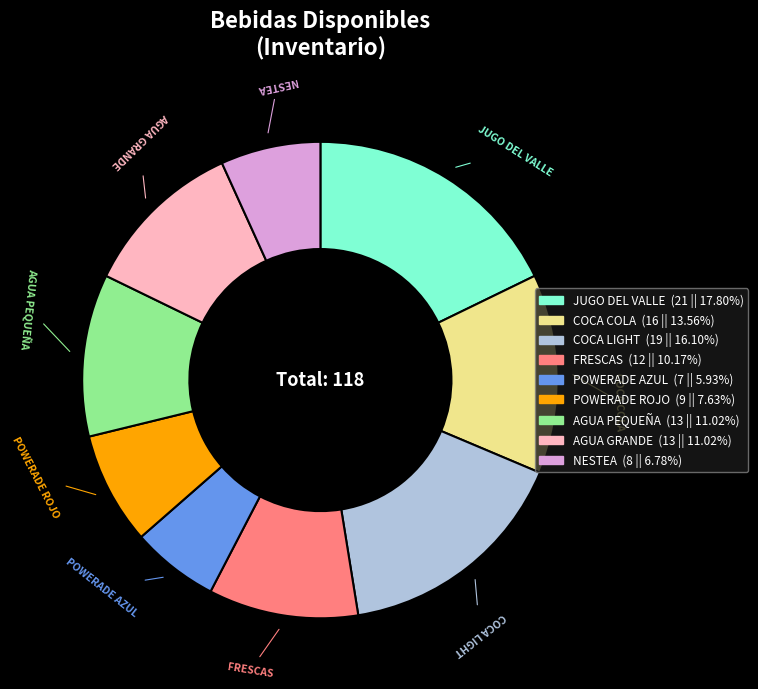

What is the ratio of the value at NESTEA to the value at COCA LIGHT?

0.4